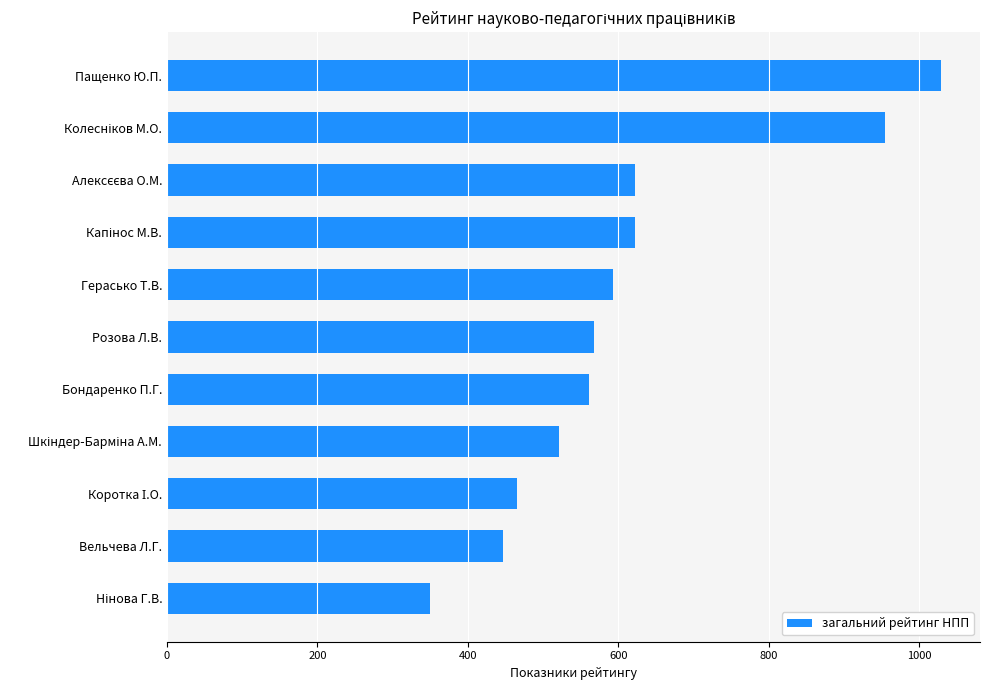

The value at Герасько Т.В. is 308.6. True or false?

False